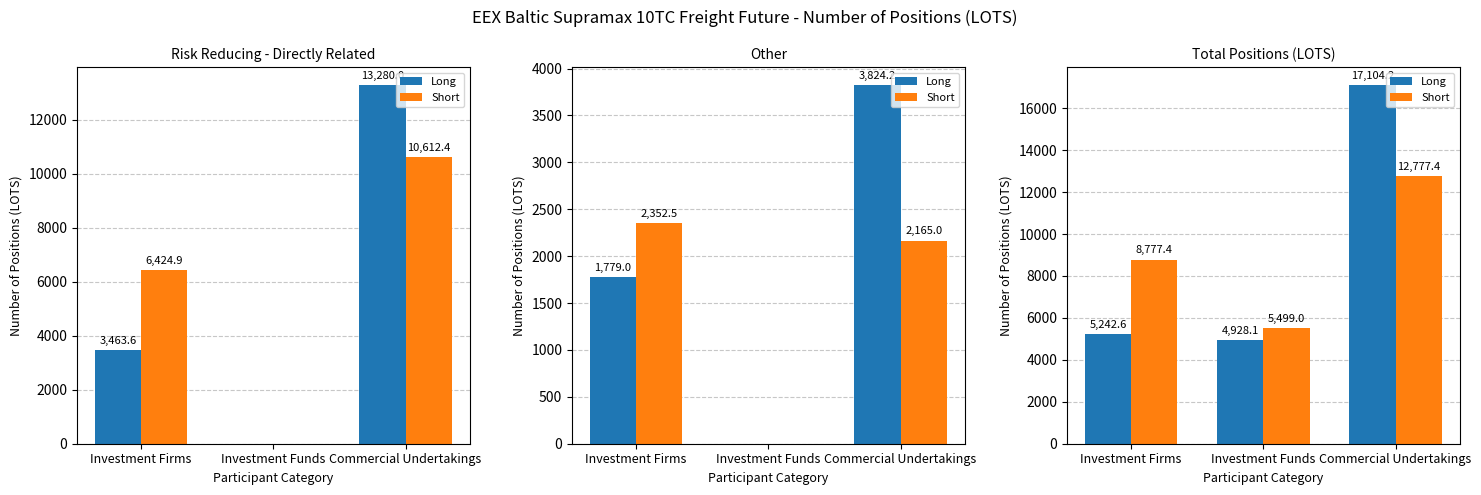

What is the value of the Short bar at the 2nd from the left?

5499.0